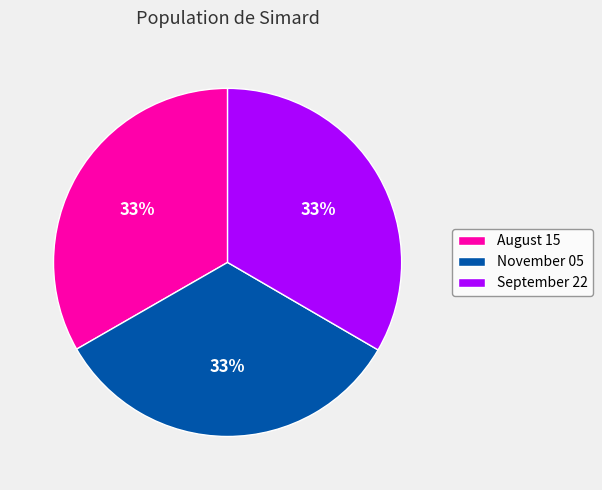

True or false: November 05 accounts for 39% of the total.

False